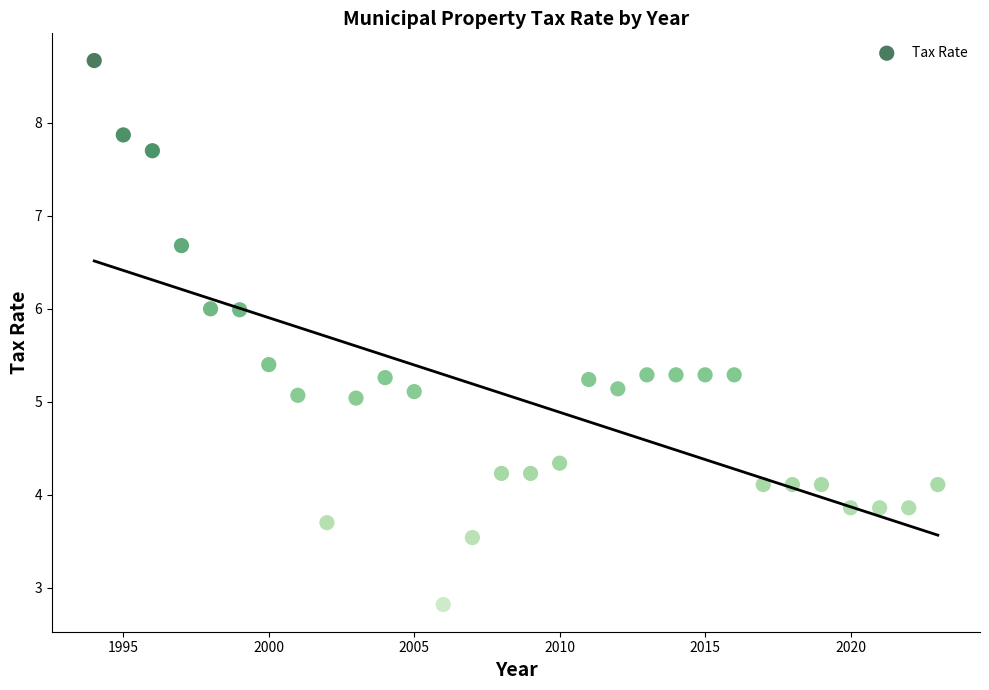

What is the range of X values (max minus min)?

29.0